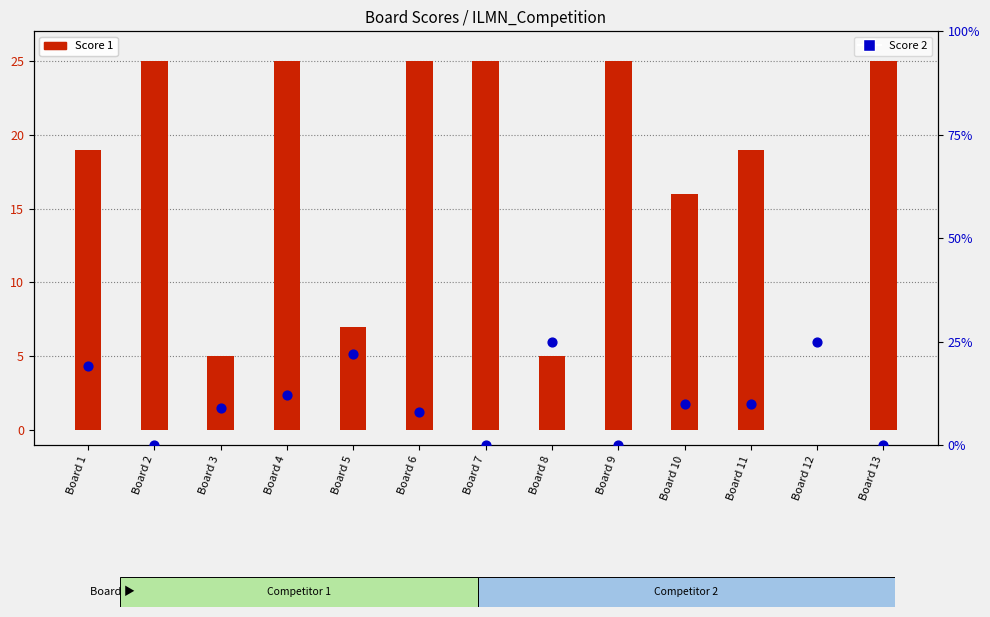

Which series has the widest spread of Y values?

Score 1